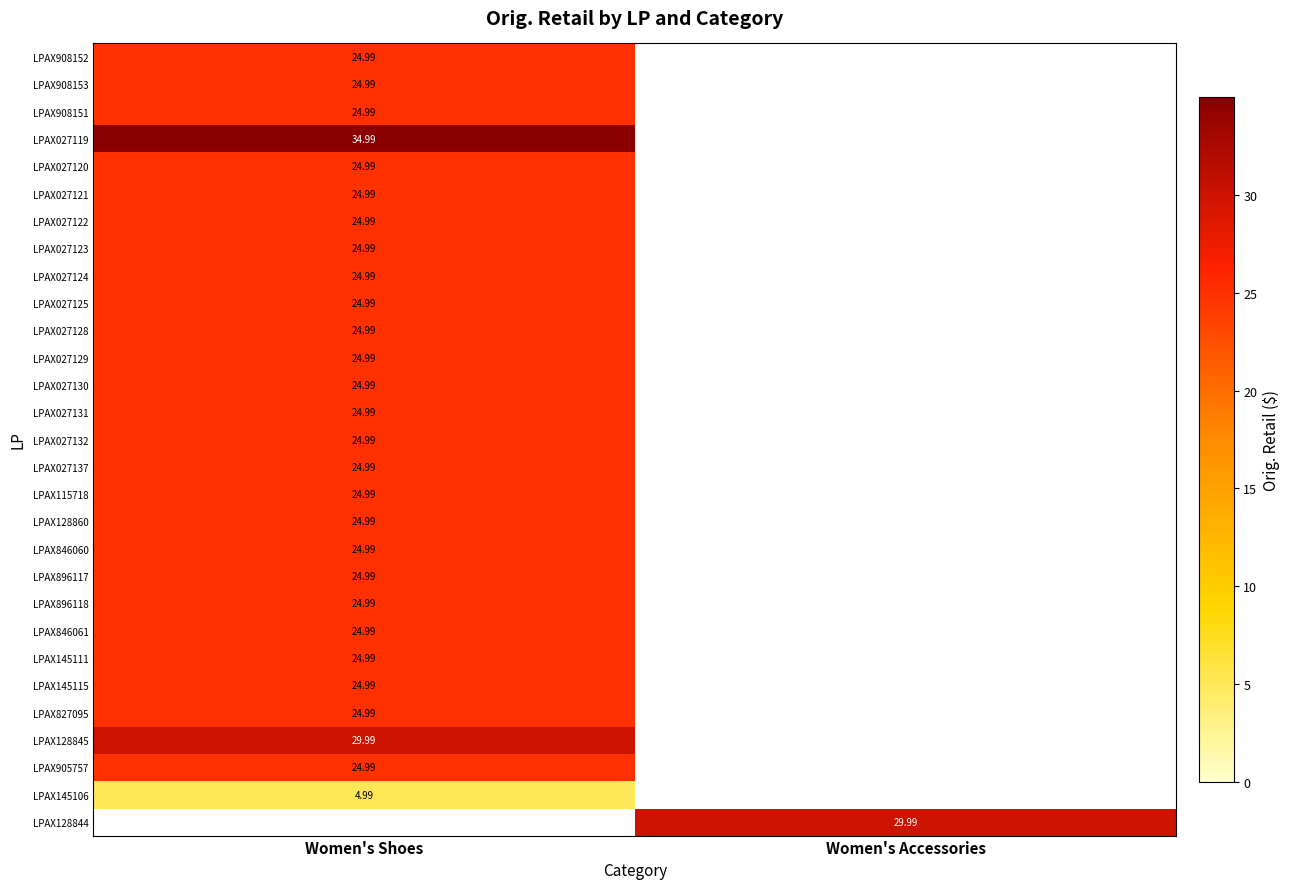

List the series in order of their peak value, lowest first.

LPAX145106, LPAX908152, LPAX908153, LPAX908151, LPAX027120, LPAX027121, LPAX027122, LPAX027123, LPAX027124, LPAX027125, LPAX027128, LPAX027129, LPAX027130, LPAX027131, LPAX027132, LPAX027137, LPAX115718, LPAX128860, LPAX846060, LPAX896117, LPAX896118, LPAX846061, LPAX145111, LPAX145115, LPAX827095, LPAX905757, LPAX128845, LPAX027119, LPAX128844